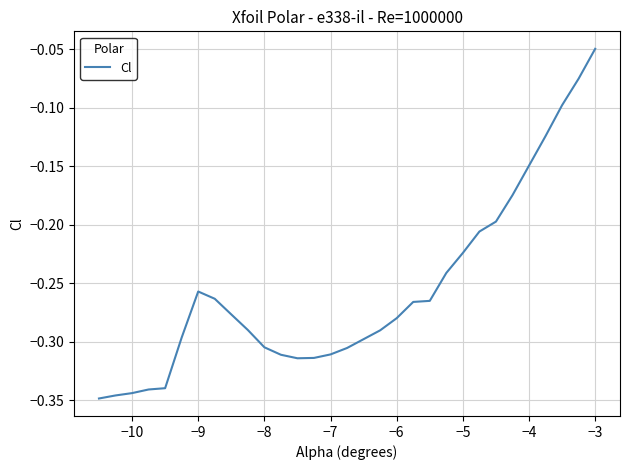

What is the difference between the maximum and minimum values?

0.3